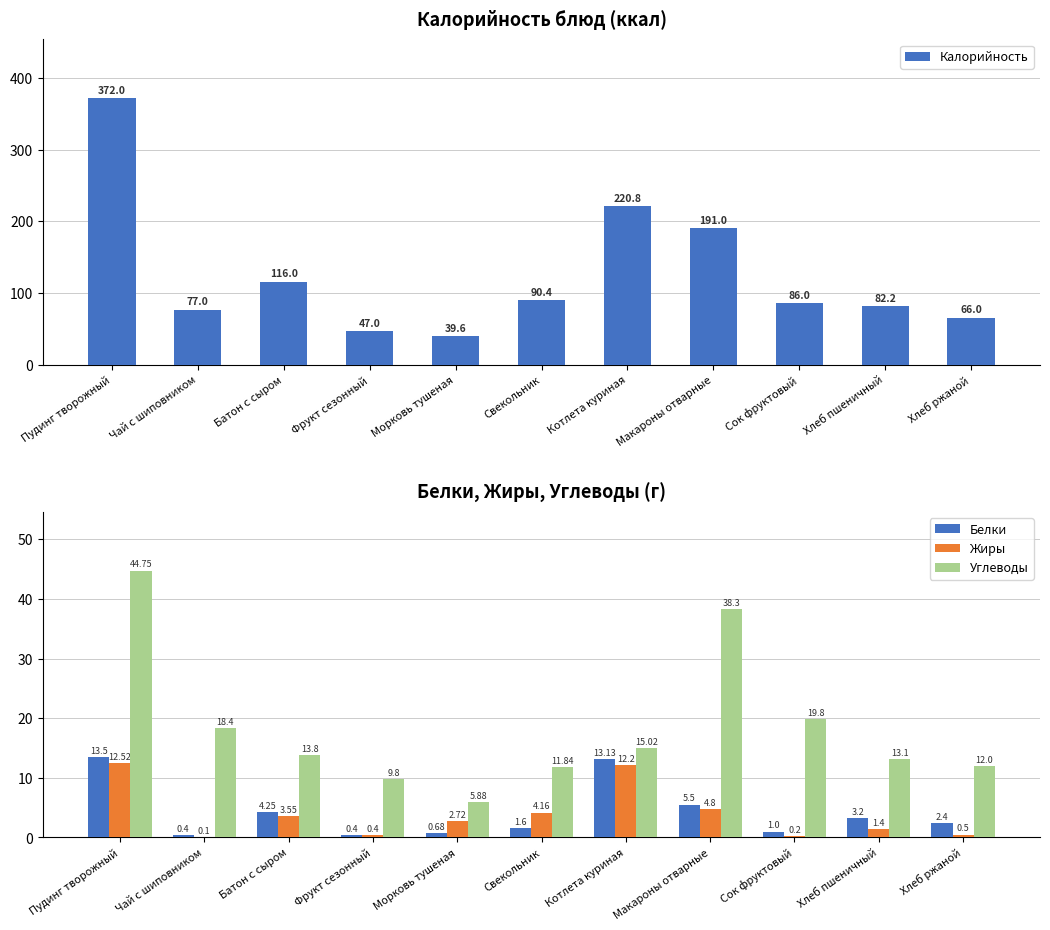

List the series in order of their peak value, highest first.

Калорийность, Углеводы, Белки, Жиры